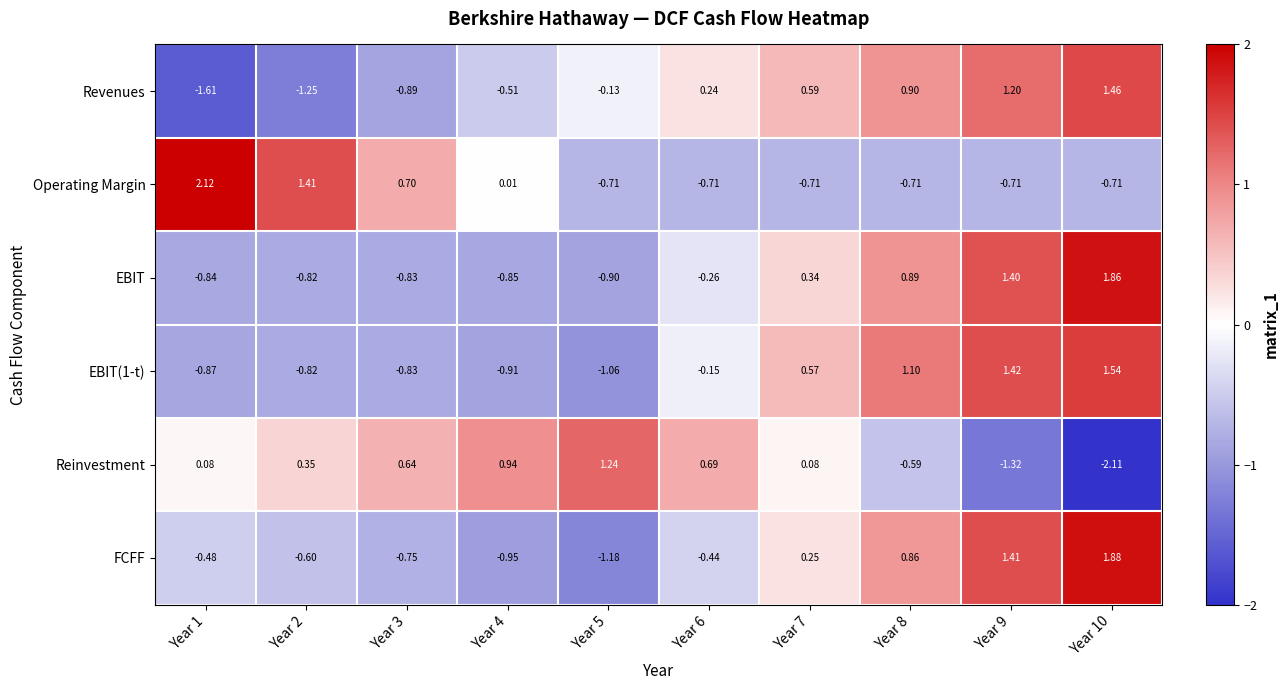

Is the value of Reinvestment at Year 8 greater than the value of Operating Margin at Year 10?

Yes